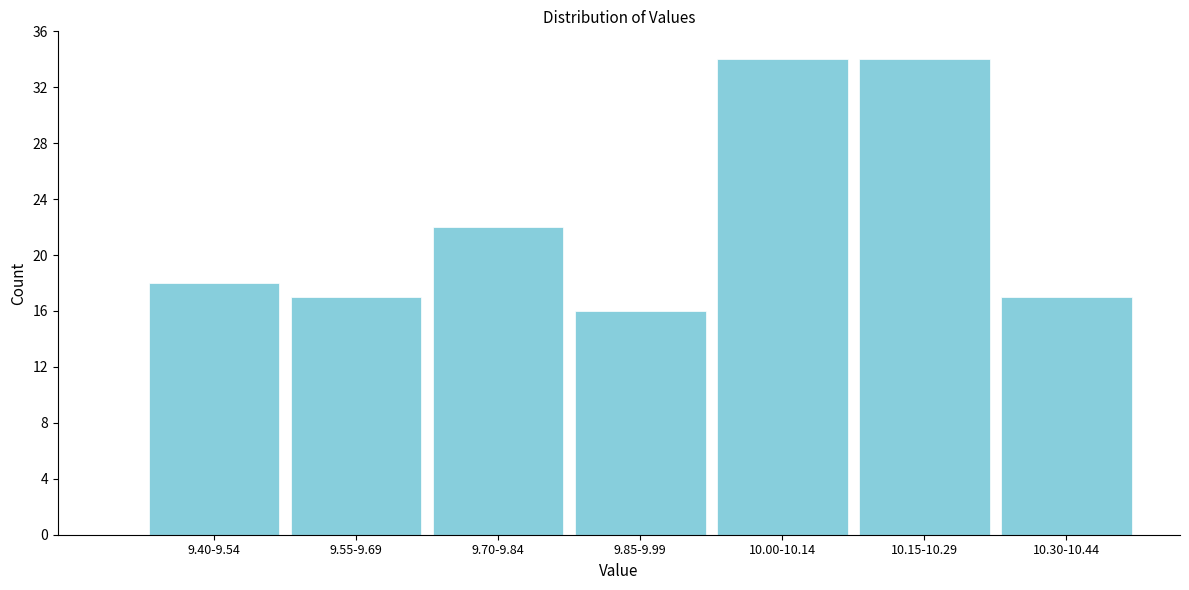

Reading left to right, transcribe all the data shown in this chart.

18	17	22	16	34	34	17